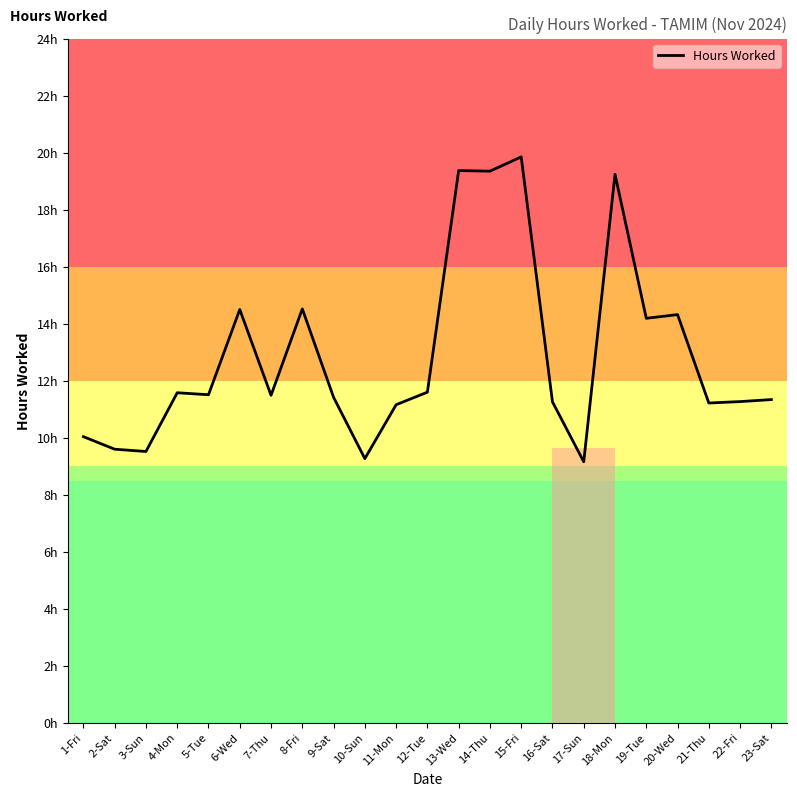

Does the chart display data point markers on the line(s)?

No